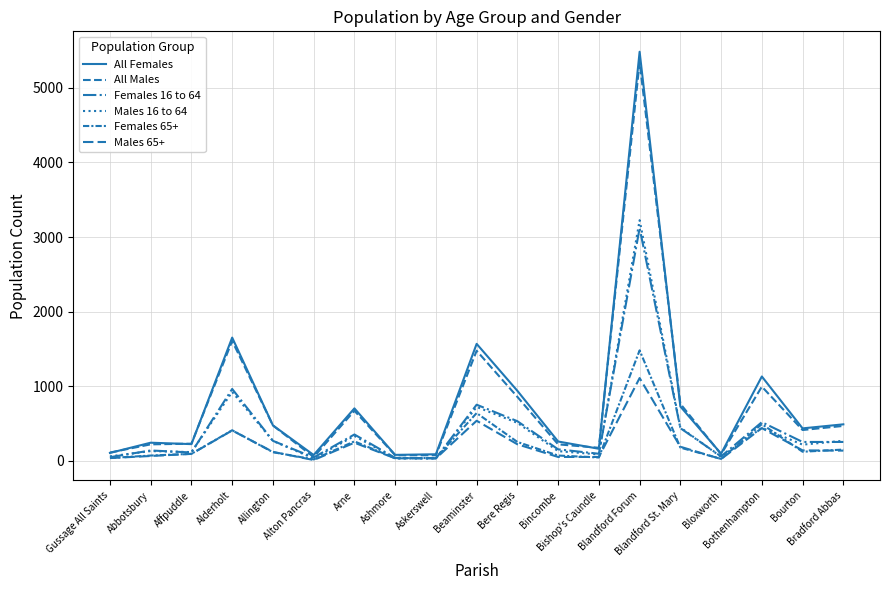

How many lines are shown in the chart?

6